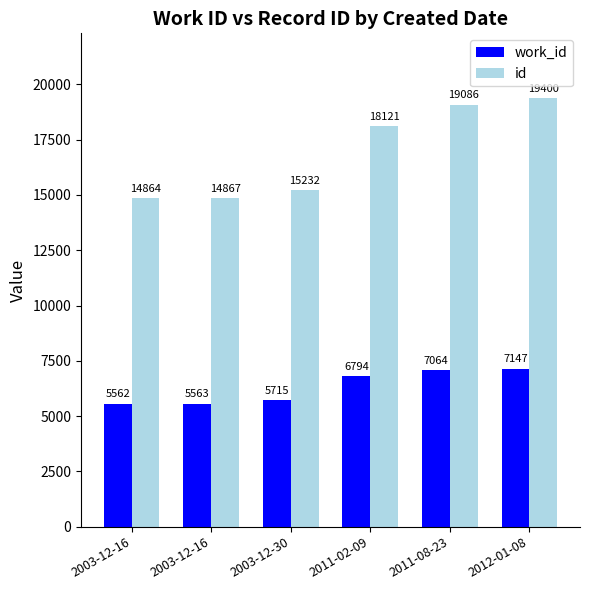

How many groups of bars are there?

6